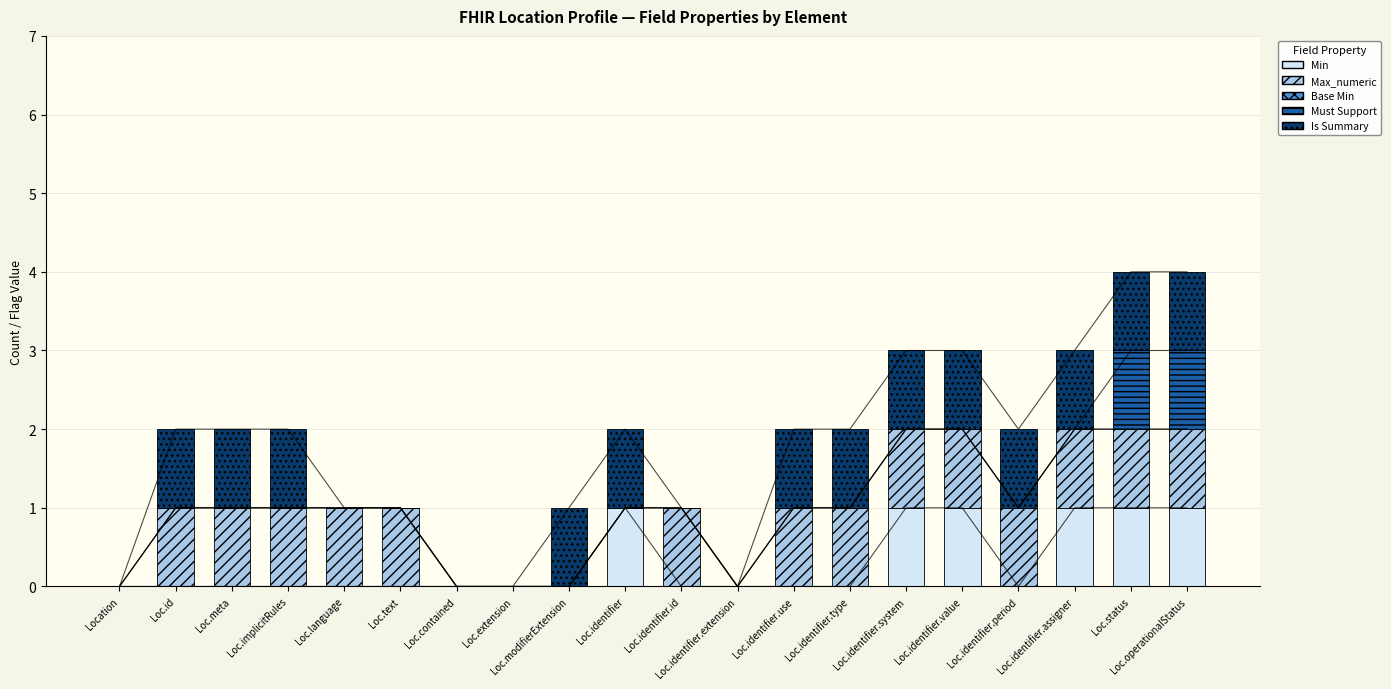

How many values in Is Summary are above zero?

13